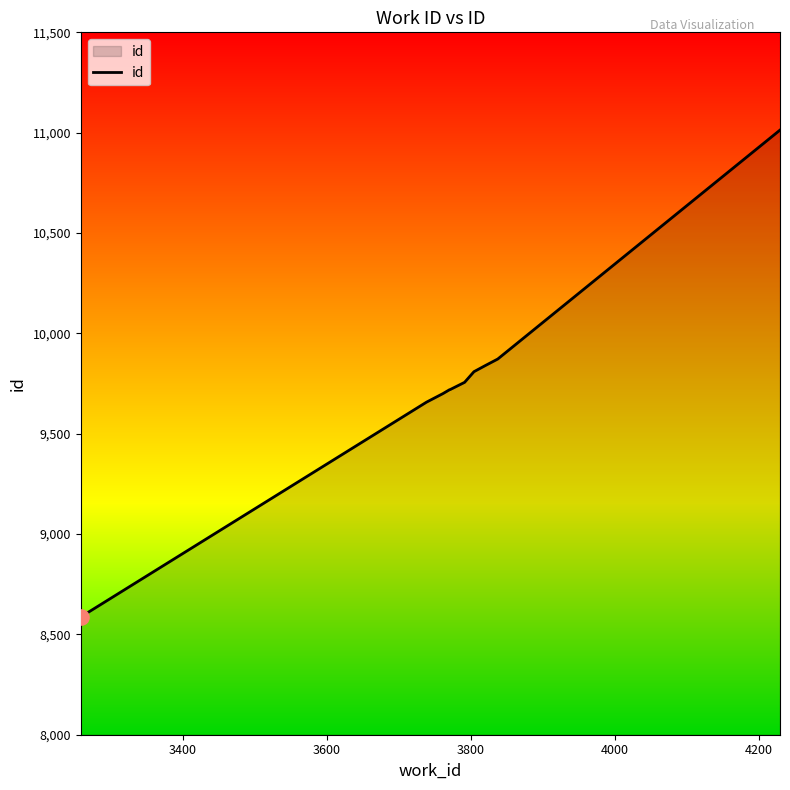

What is the smallest value displayed?

8587